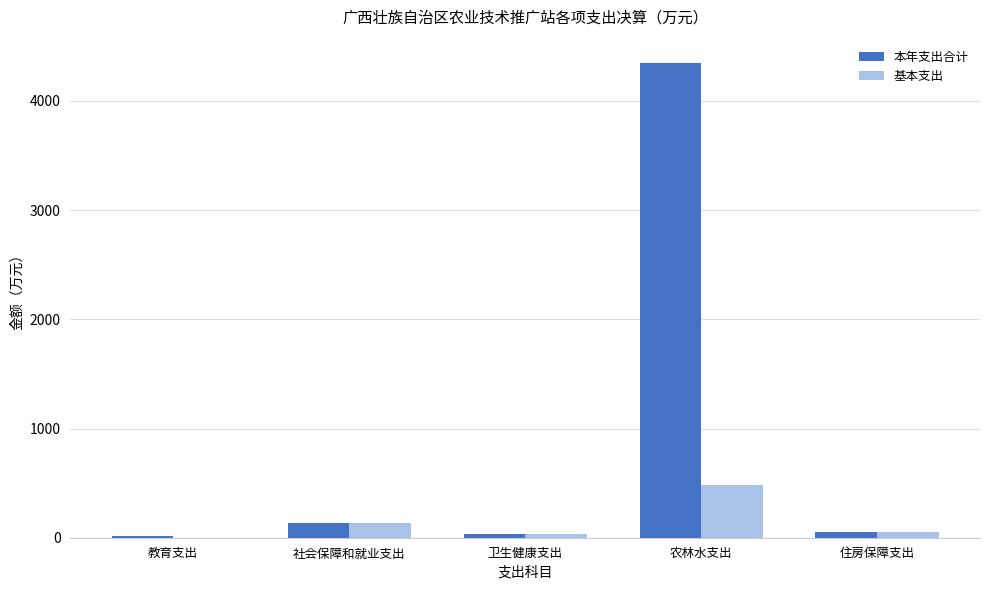

Is the value of 本年支出合计 at 农林水支出 greater than the value of 基本支出 at 农林水支出?

Yes